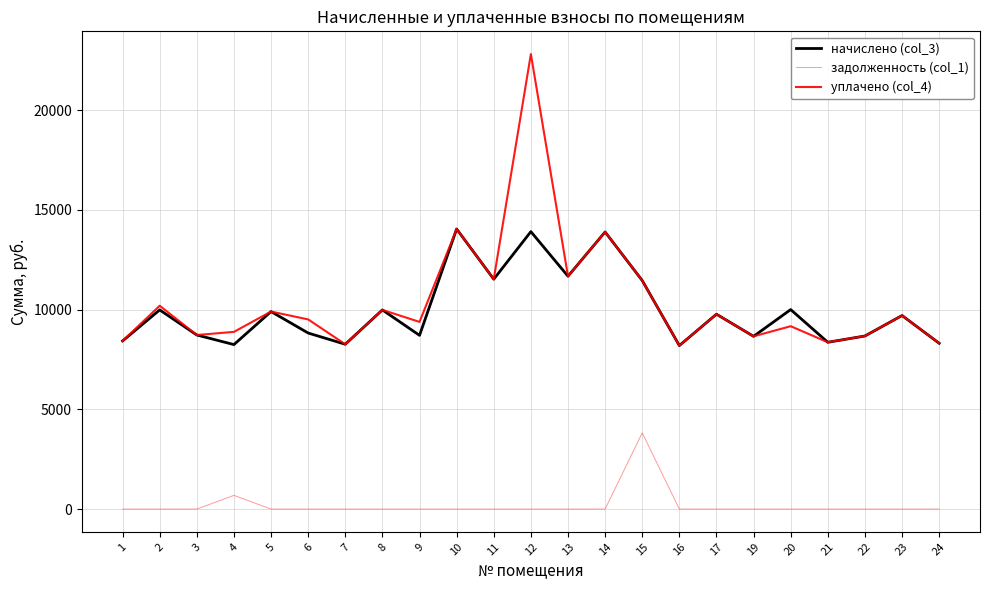

Does the chart display data point markers on the line(s)?

No